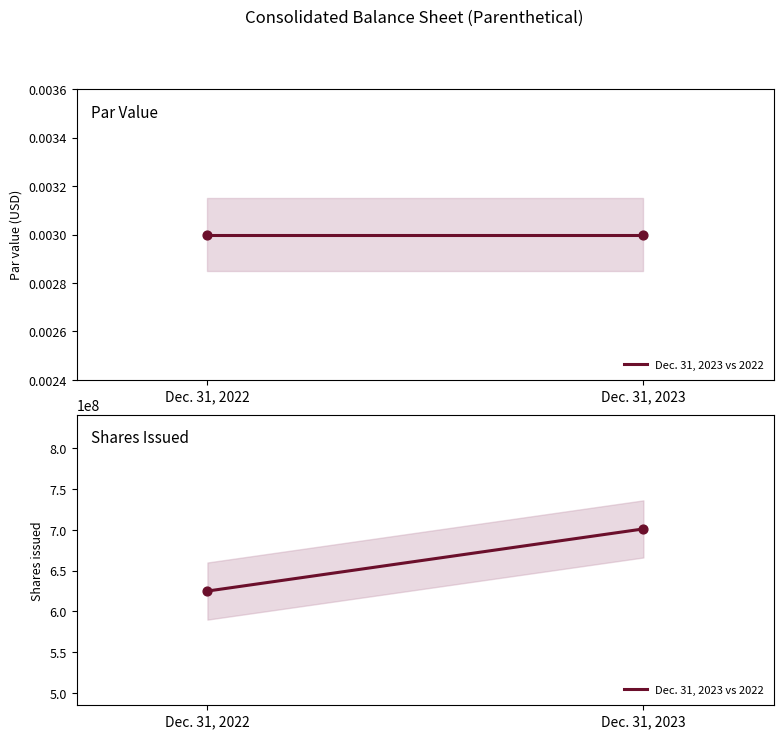

What is the ratio of the value at Dec. 31, 2022 to the value at Dec. 31, 2023?

0.9